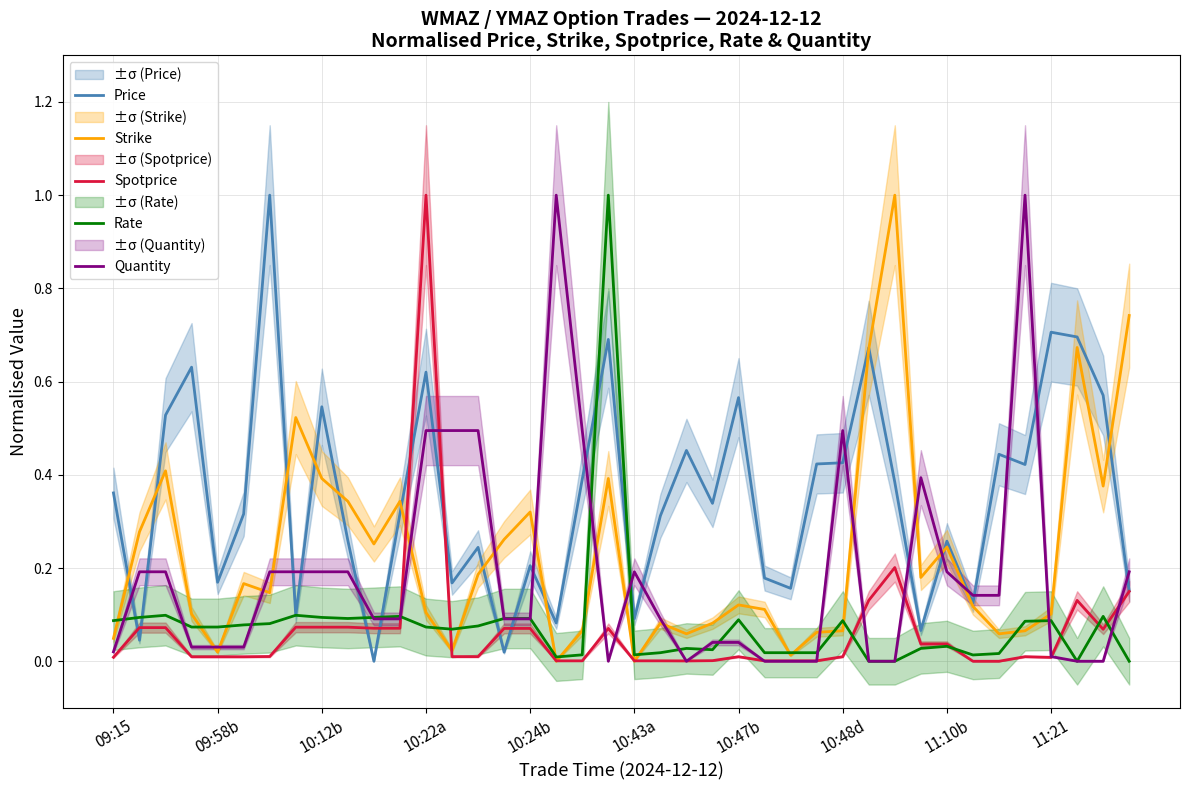

What is the total value across all series at 18?

1.0